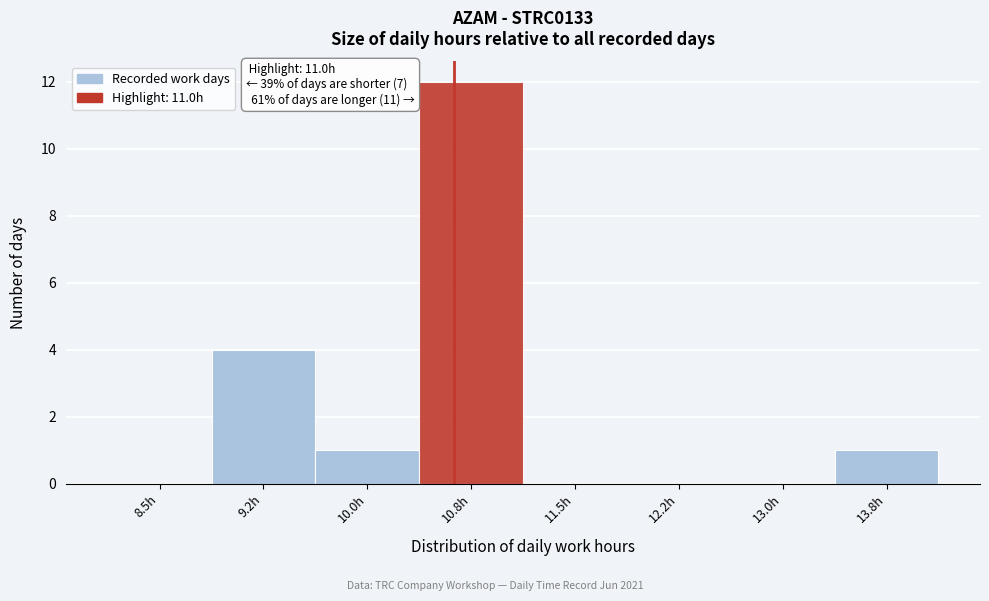

Reading left to right, list all the values displayed in this chart.

8.5h=0	9.2h=4	10.0h=1	10.8h=12	11.5h=0	12.2h=0	13.0h=0	13.8h=1